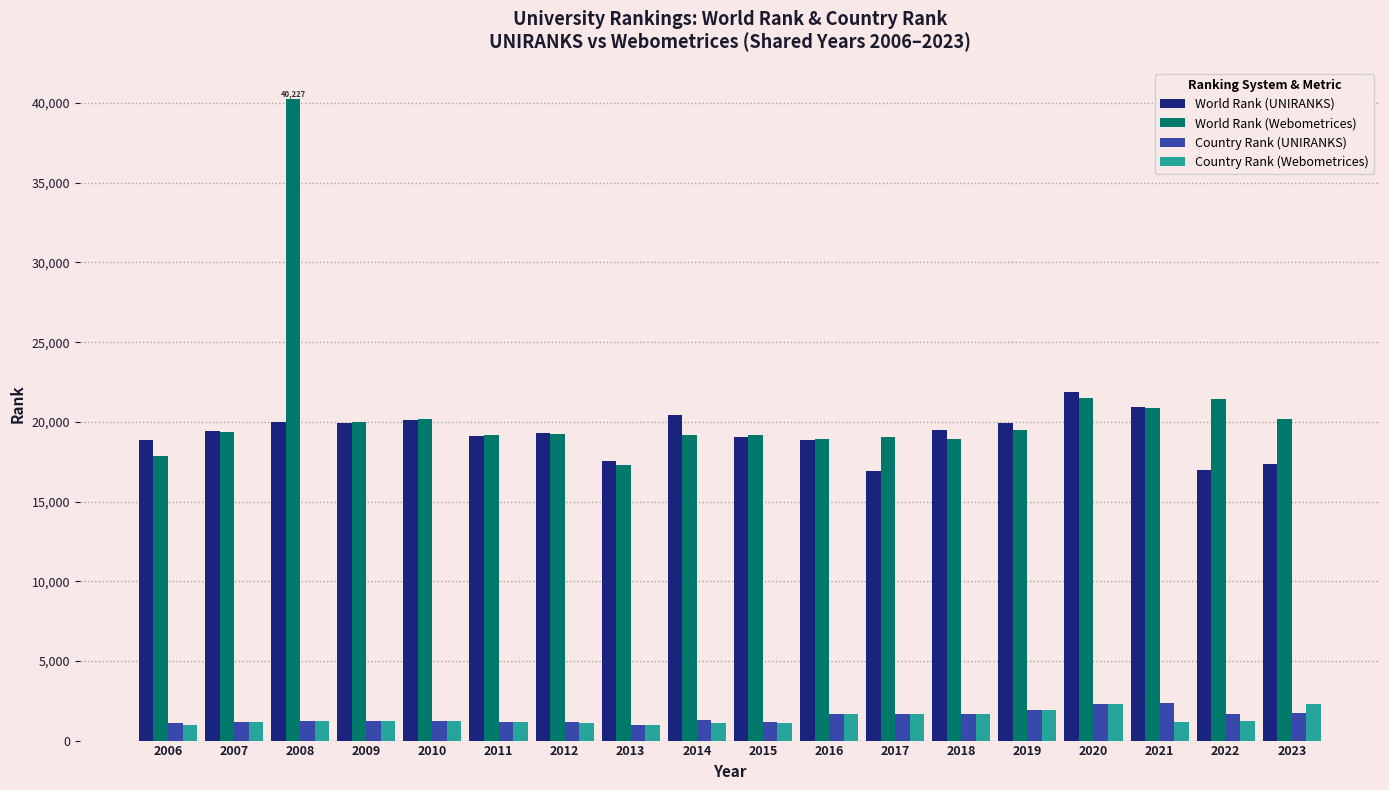

Which series has the widest spread of values?

World Rank (Webometrices)